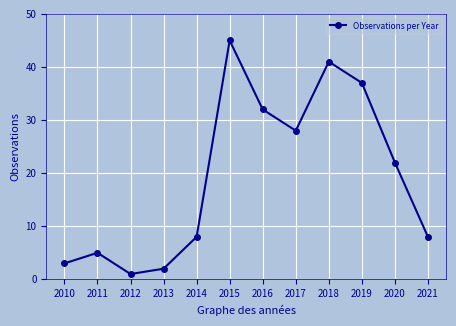

True or false: the data shows 45 at 2015.

True